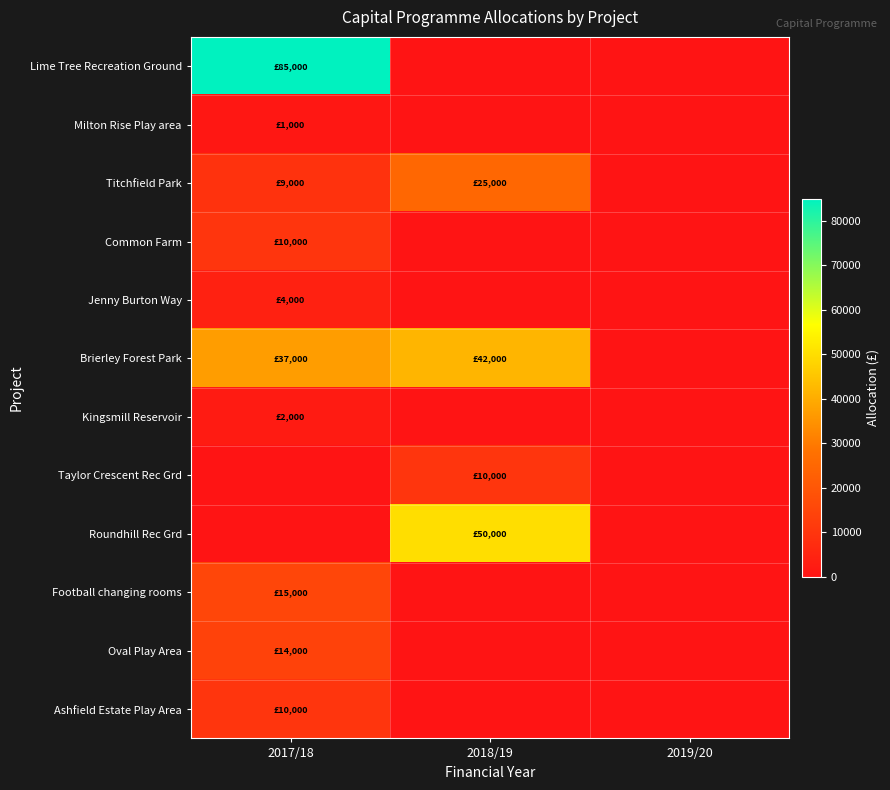

Reading right to left, transcribe all the data shown in this chart.

Lime Tree Recreation Ground: 2019/20=0	2018/19=0	2017/18=85000
Milton Rise Play area: 2019/20=0	2018/19=0	2017/18=1000
Titchfield Park: 2019/20=0	2018/19=25000	2017/18=9000
Common Farm: 2019/20=0	2018/19=0	2017/18=10000
Jenny Burton Way: 2019/20=0	2018/19=0	2017/18=4000
Brierley Forest Park: 2019/20=0	2018/19=42000	2017/18=37000
Kingsmill Reservoir: 2019/20=0	2018/19=0	2017/18=2000
Taylor Crescent Rec Grd: 2019/20=0	2018/19=10000	2017/18=0
Roundhill Rec Grd: 2019/20=0	2018/19=50000	2017/18=0
Football changing rooms: 2019/20=0	2018/19=0	2017/18=15000
Oval Play Area: 2019/20=0	2018/19=0	2017/18=14000
Ashfield Estate Play Area: 2019/20=0	2018/19=0	2017/18=10000